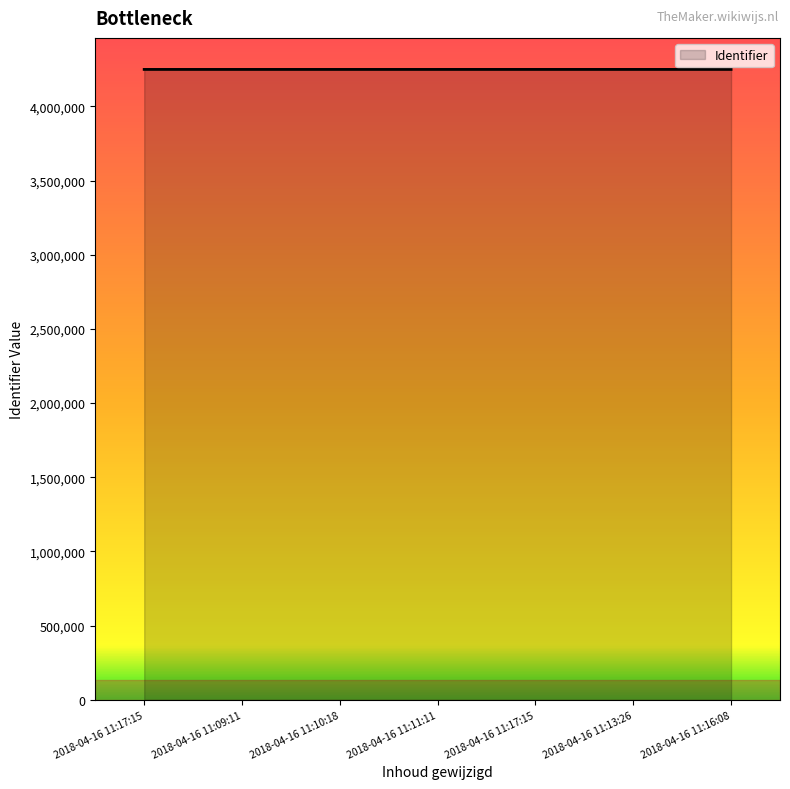

What is the label of the 7th point from the left?

2018-04-16 11:16:08